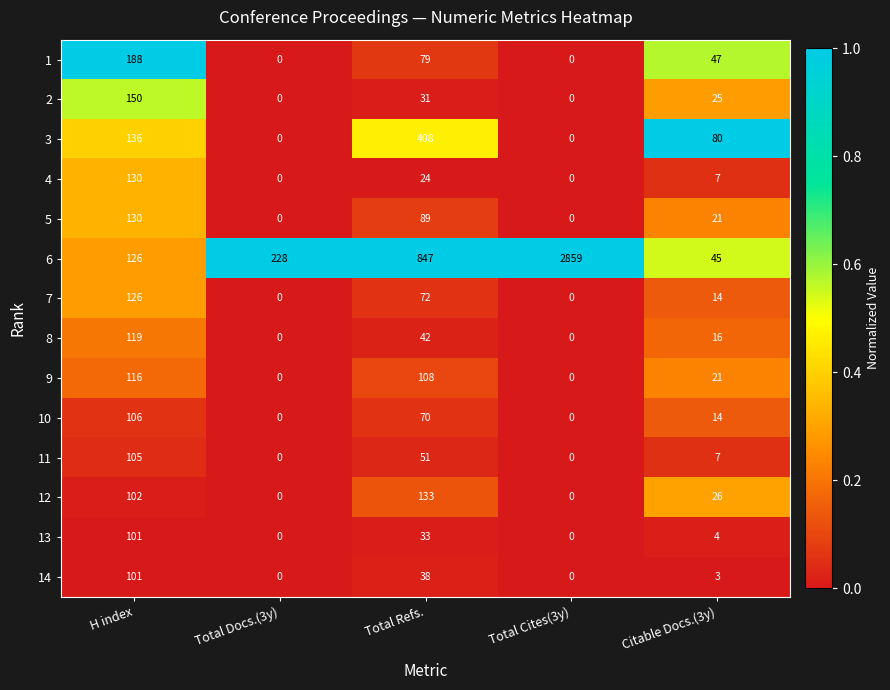

Where does the 10 series first go above 14?

H index